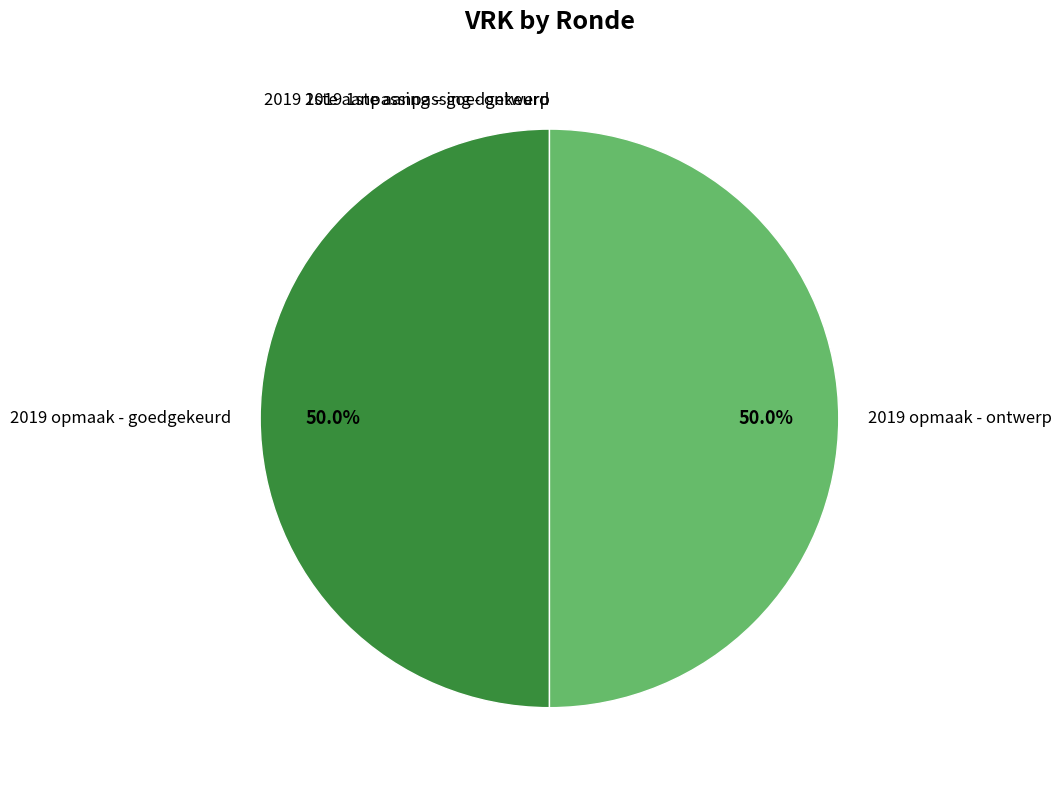

What portion of the pie excludes 2019 opmaak - goedgekeurd?

50.0%